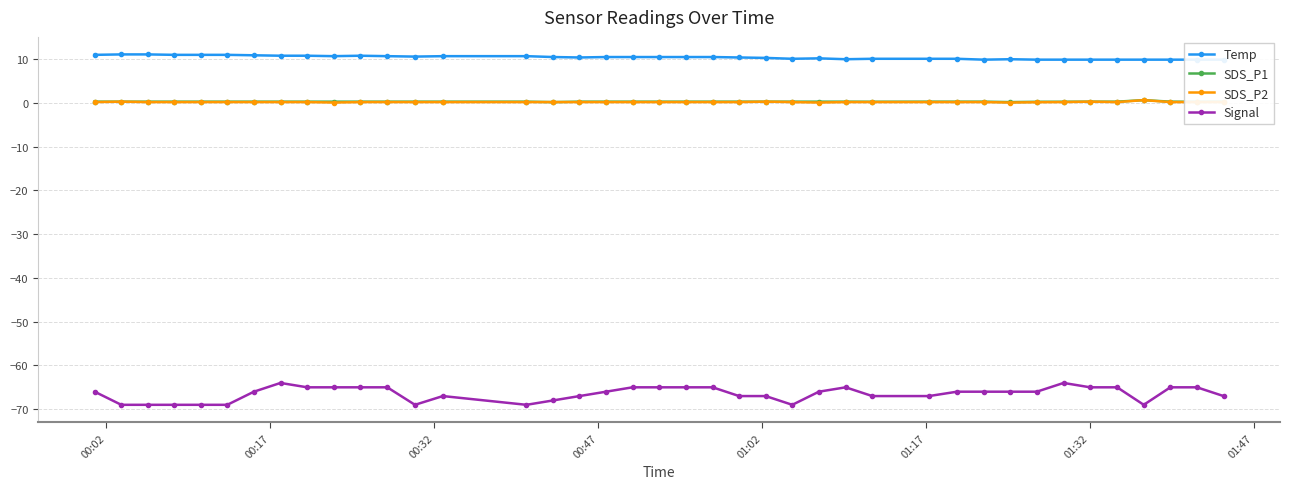

True or false: Signal and SDS_P2 cross at least once.

False